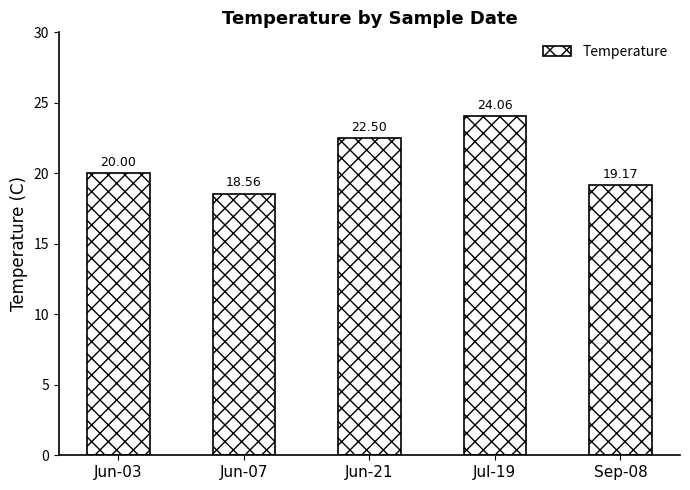

What is the difference between the values at Jun-03 and Jun-21?

2.5